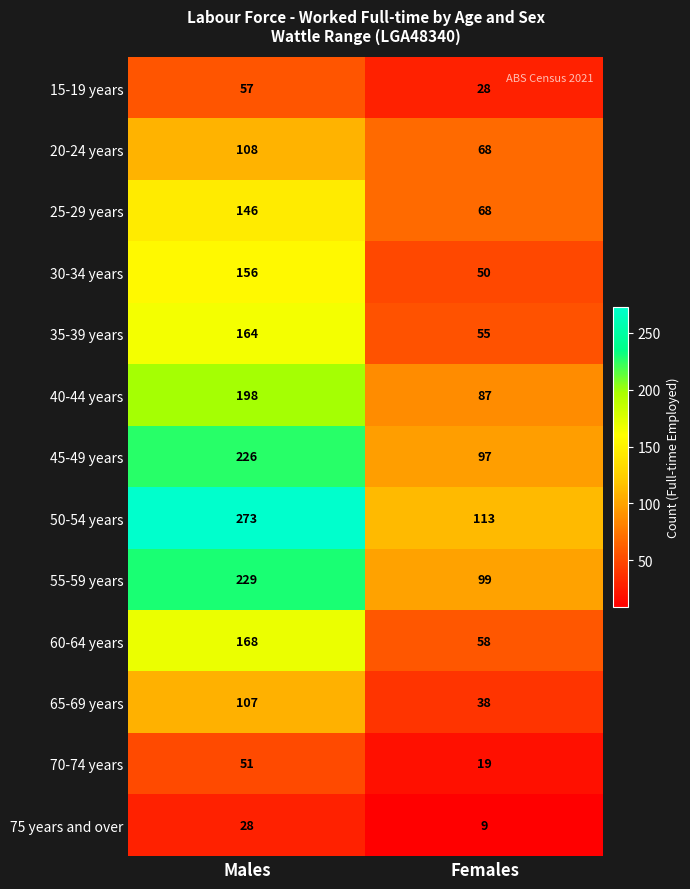

What is the average value of the 20-24 years series?

88